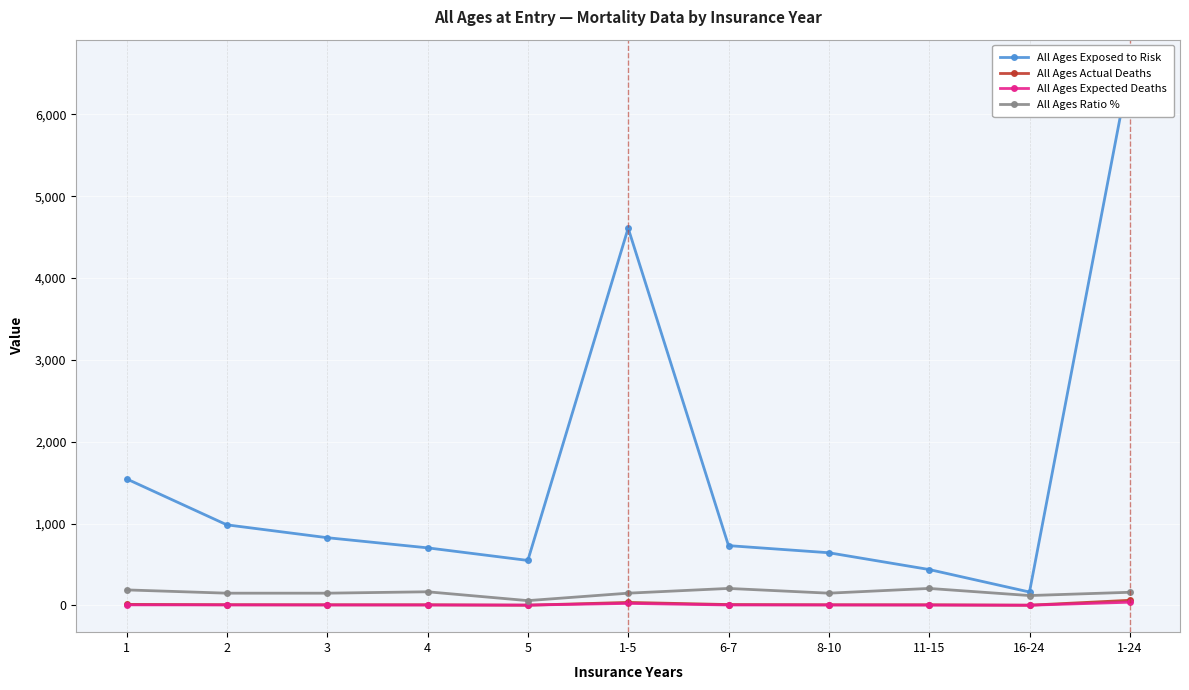

Read the All Ages Ratio % value at 6-7.

207.0